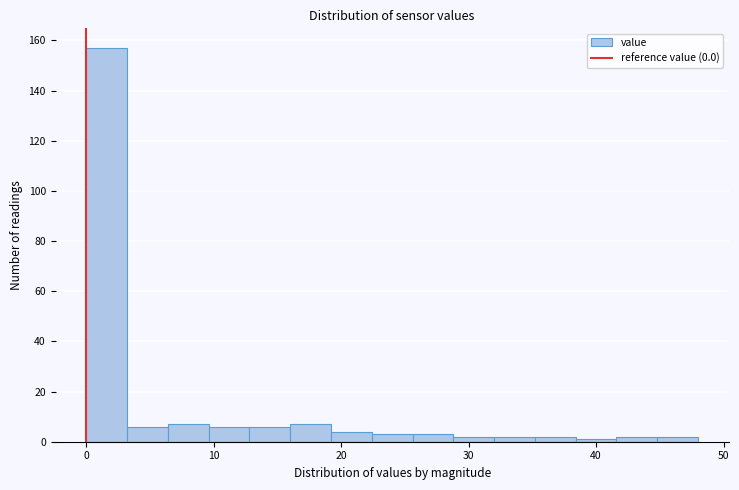

Read against the x-axis, roughly where is the centre of the tallest bar?

2